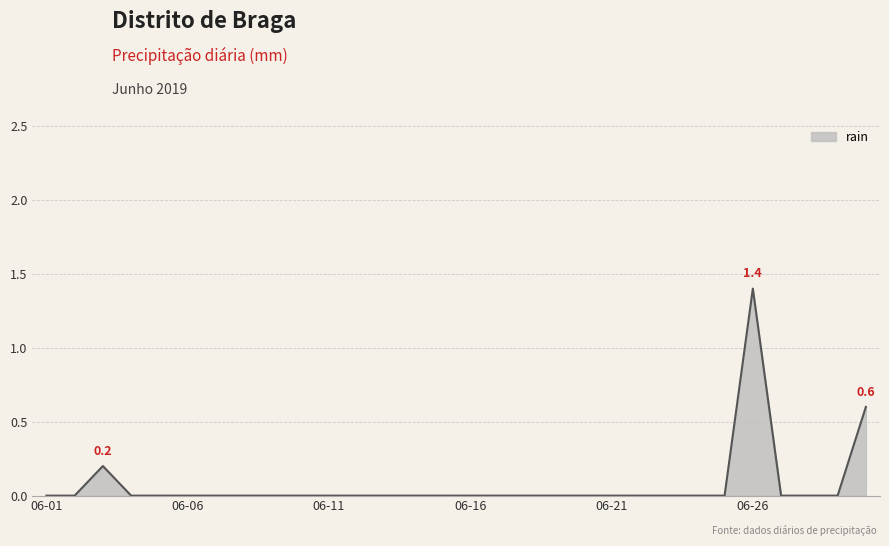

What is the greatest value displayed?

1.4